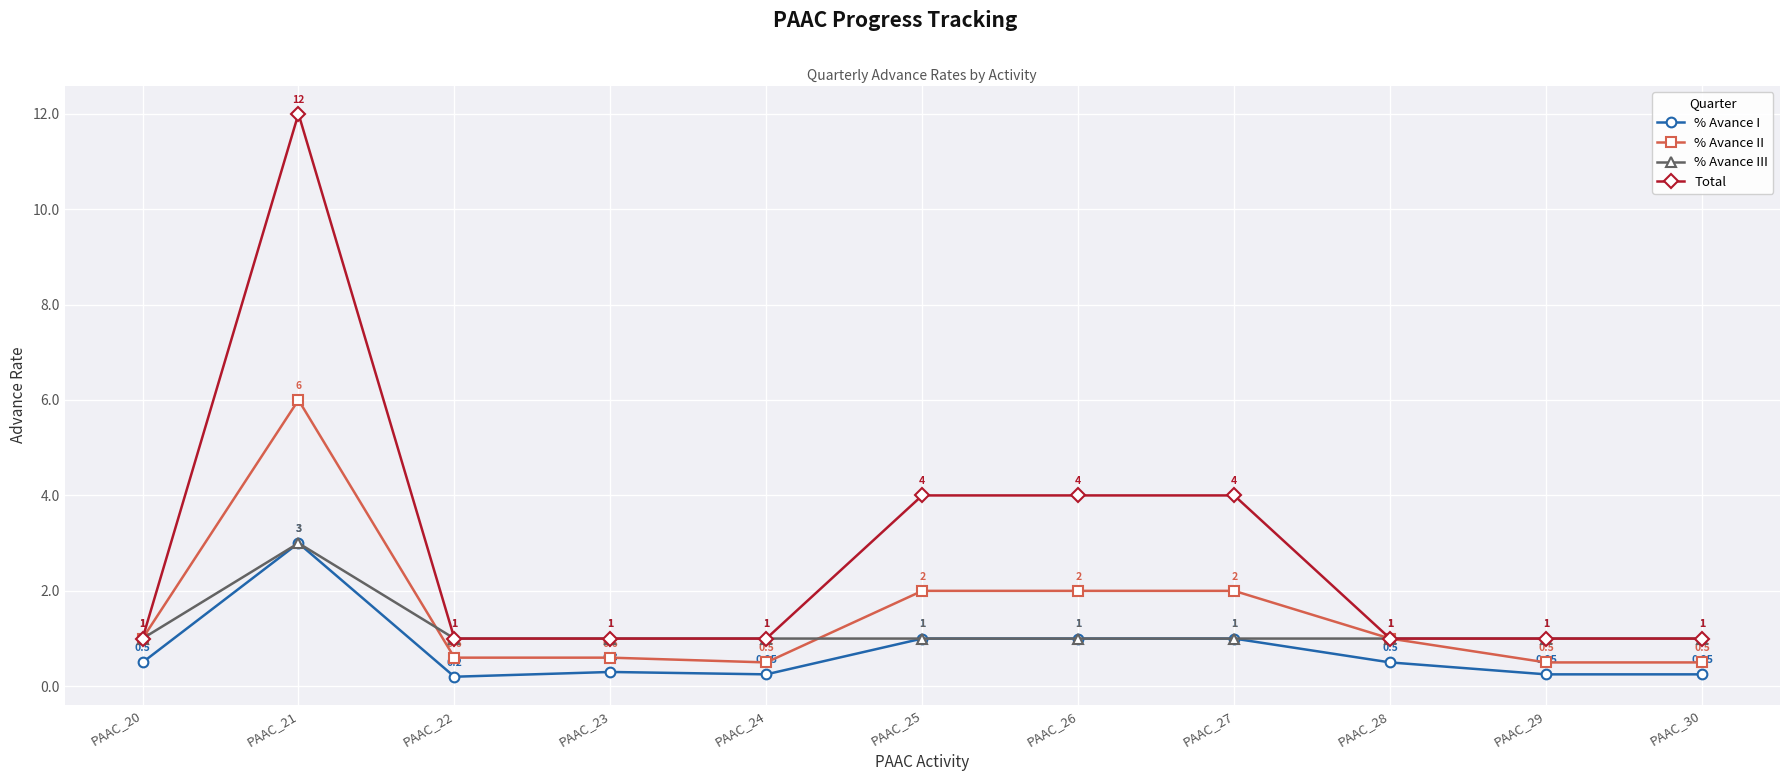

True or false: % Avance I has more than 0 points higher than both neighbors.

True